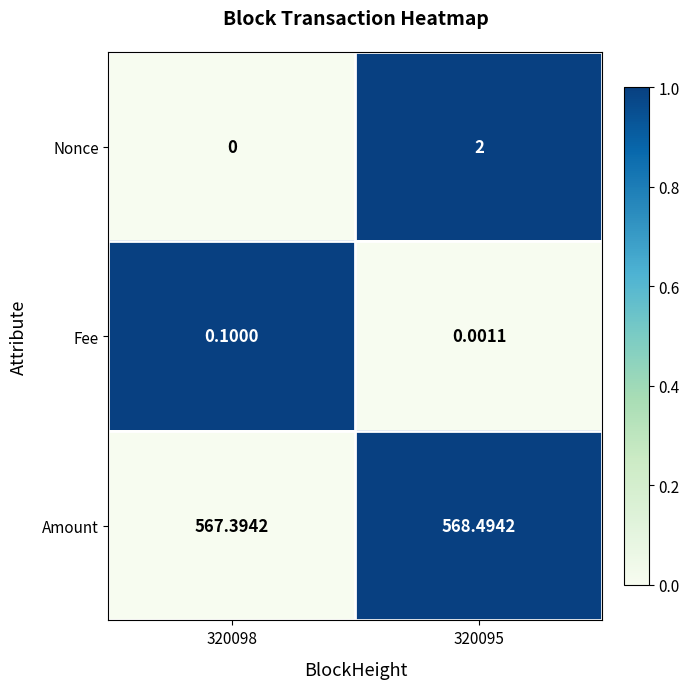

Rank the series at 320098 from highest to lowest value.

Amount, Fee, Nonce